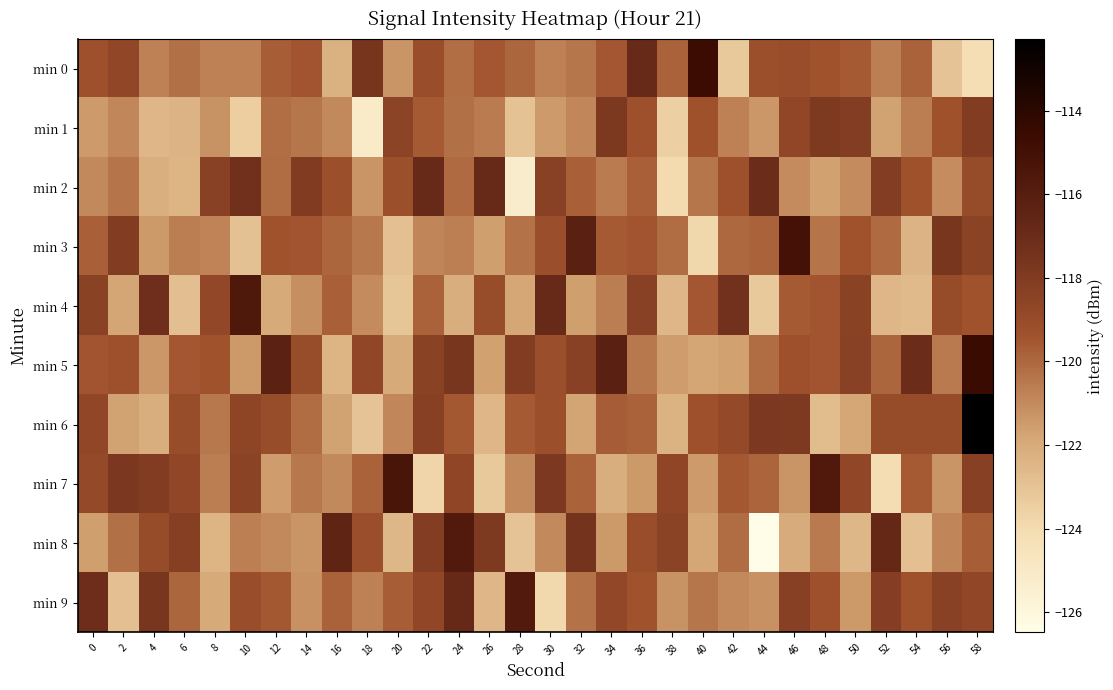

List the series in order of their peak value, lowest first.

min 1, min 2, min 8, min 9, min 4, min 7, min 3, min 0, min 5, min 6